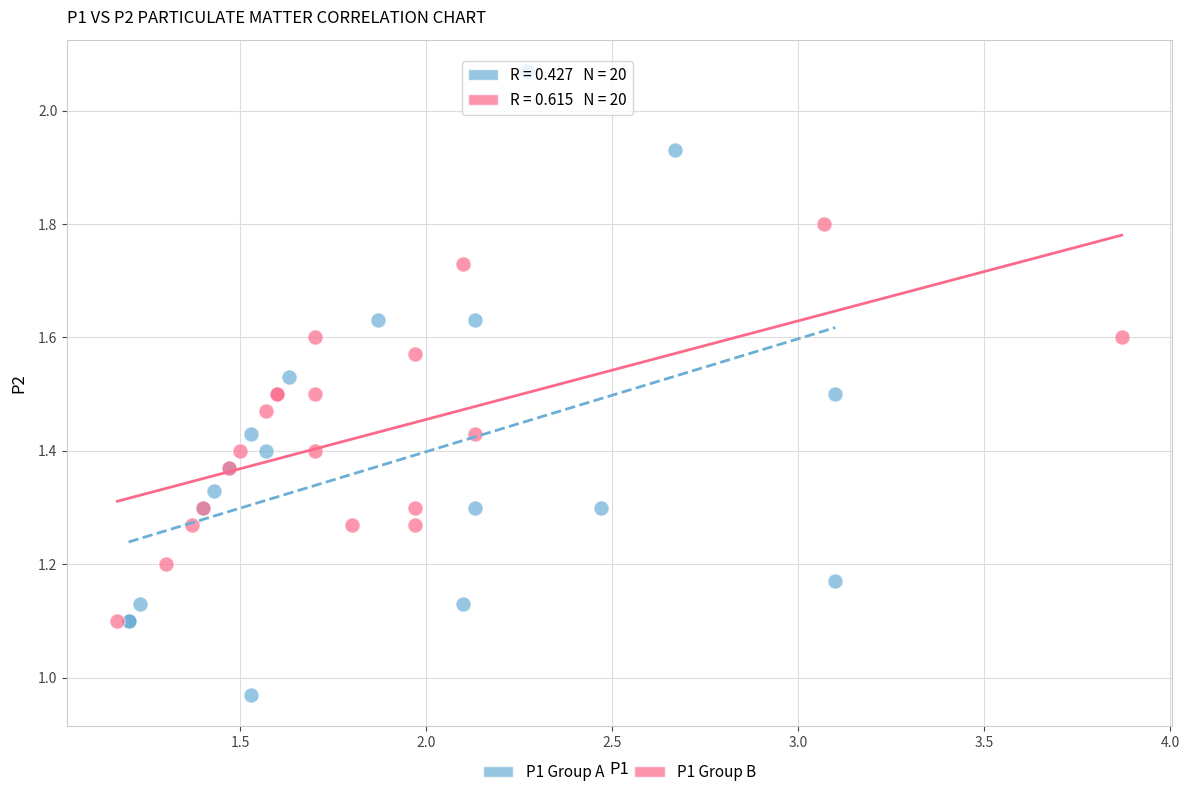

Which series contains the highest Y value?

P1 Group A